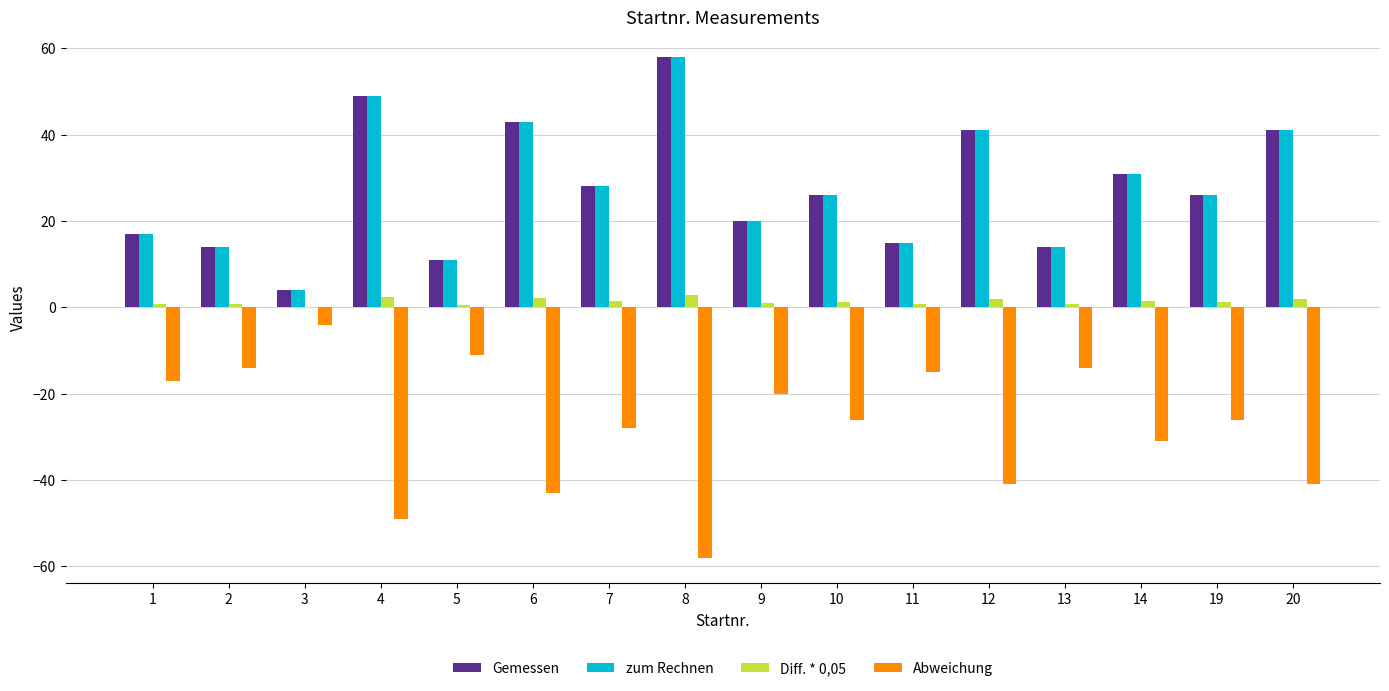

What is the maximum value for Abweichung?

-4.0